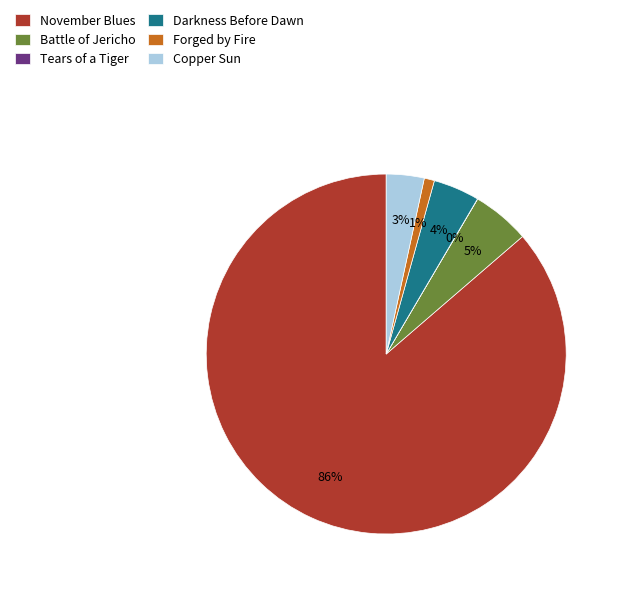

Combined, do Copper Sun and Darkness Before Dawn account for over 50%?

No